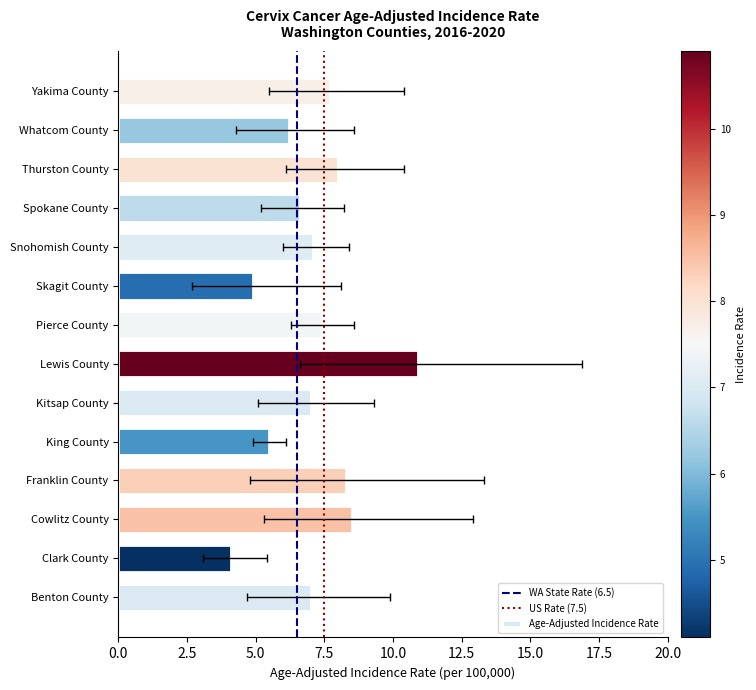

Which has a higher value, Lewis County or King County?

Lewis County